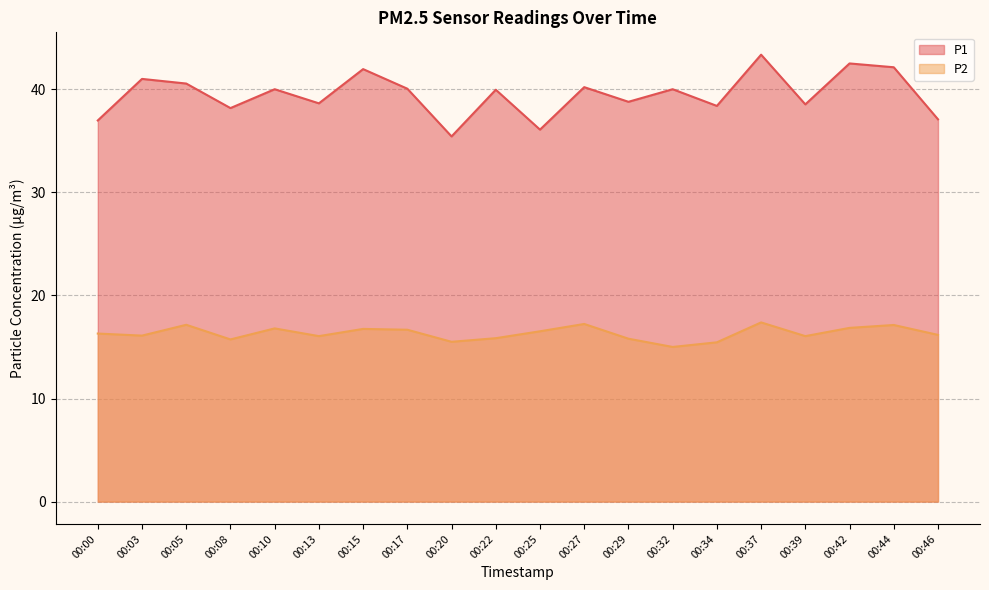

At which label does P1 first exceed 40?

00:03